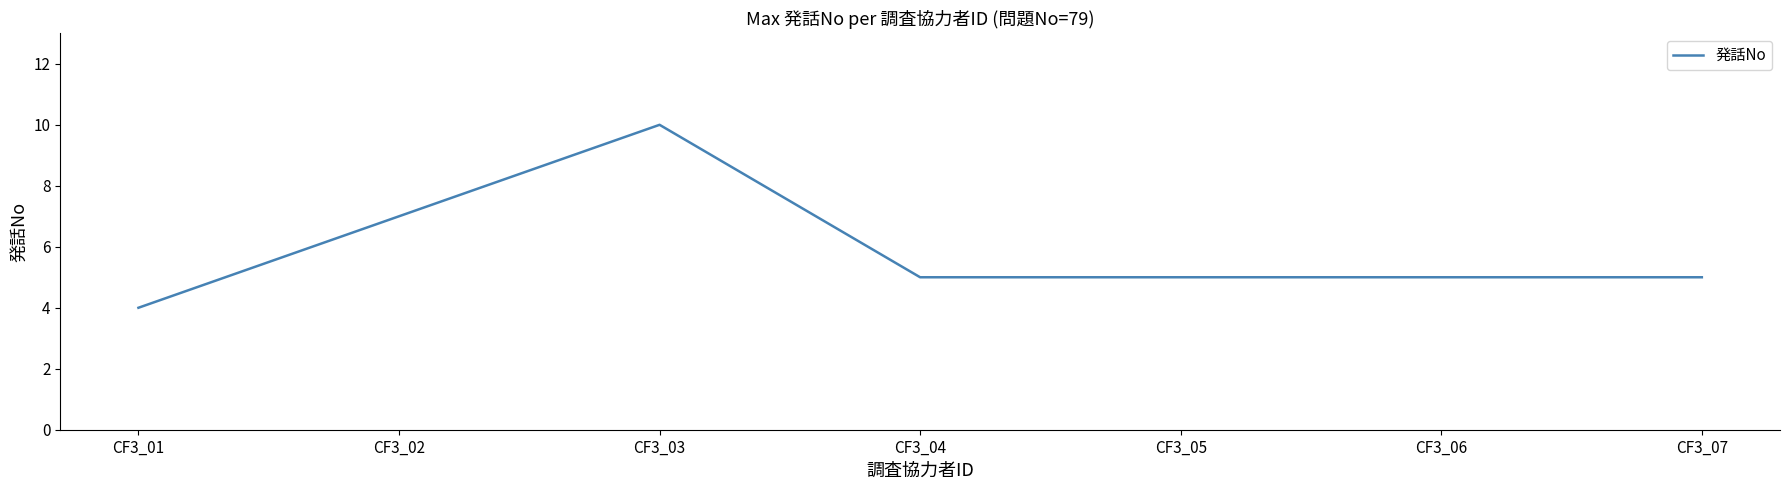

What is the difference between the second highest and minimum values?

3